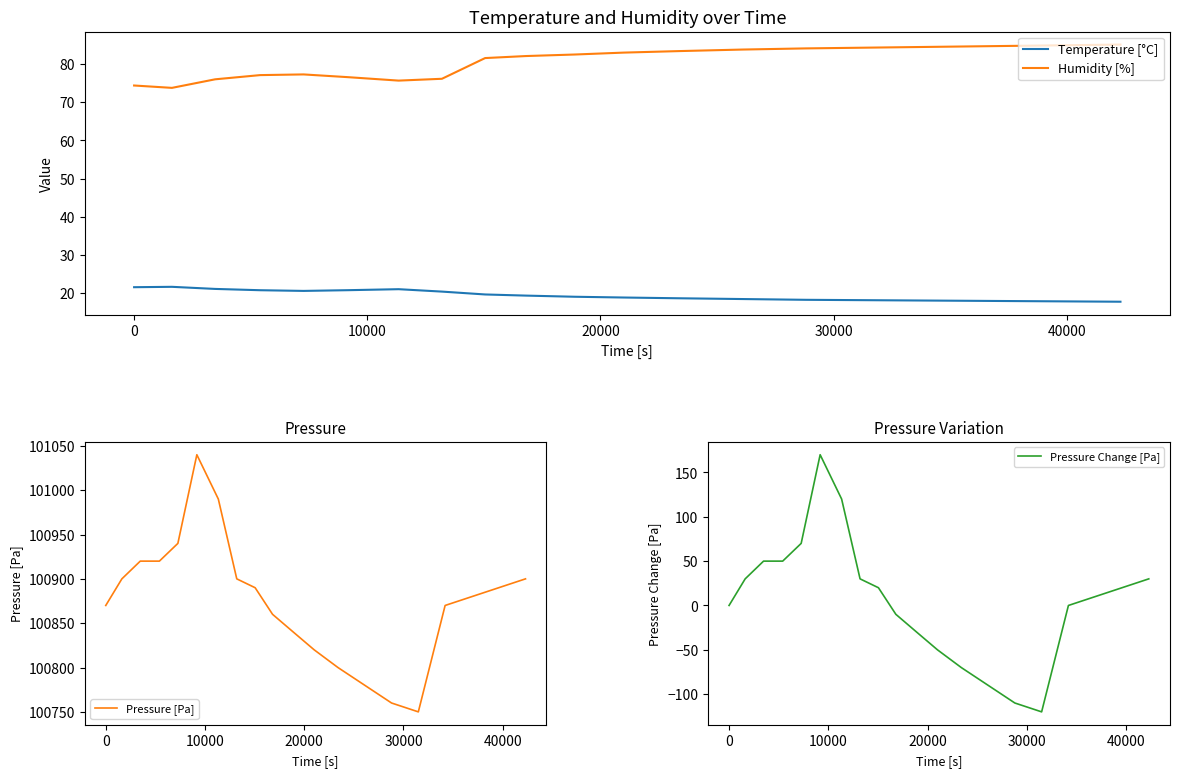

What is the lowest value of the Pressure Change [Pa] series?

-120